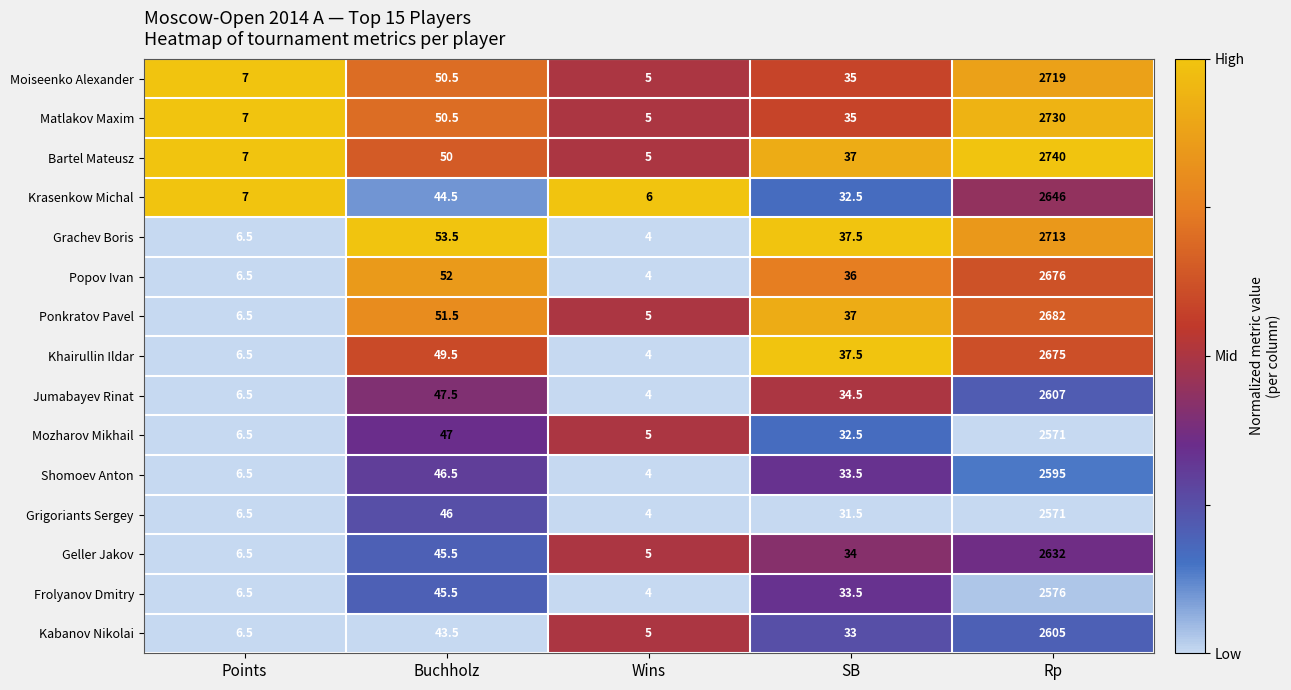

Which series has the largest total across all categories?

Bartel Mateusz